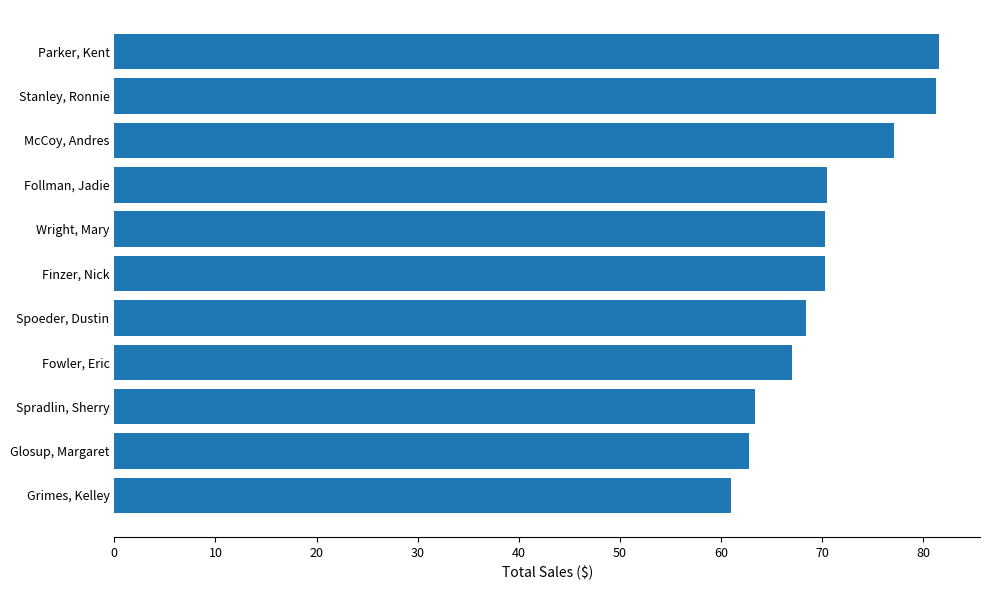

List the labels in order of value, largest first.

Parker, Kent, Stanley, Ronnie, McCoy, Andres, Follman, Jadie, Wright, Mary, Finzer, Nick, Spoeder, Dustin, Fowler, Eric, Spradlin, Sherry, Glosup, Margaret, Grimes, Kelley